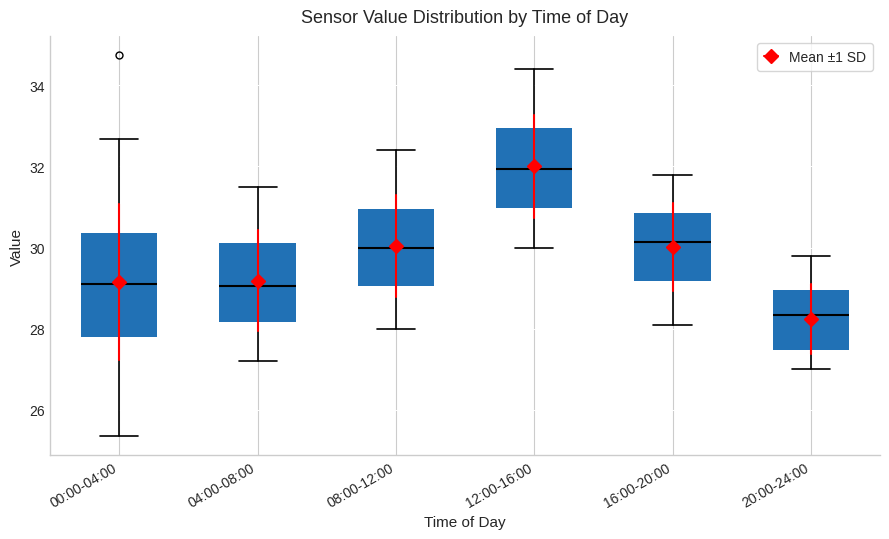

Where does the median line of the box for 20:00-24:00 sit on the y-axis? The values are not printed on the chart, so give them approximately, as read against the axis.

28.4